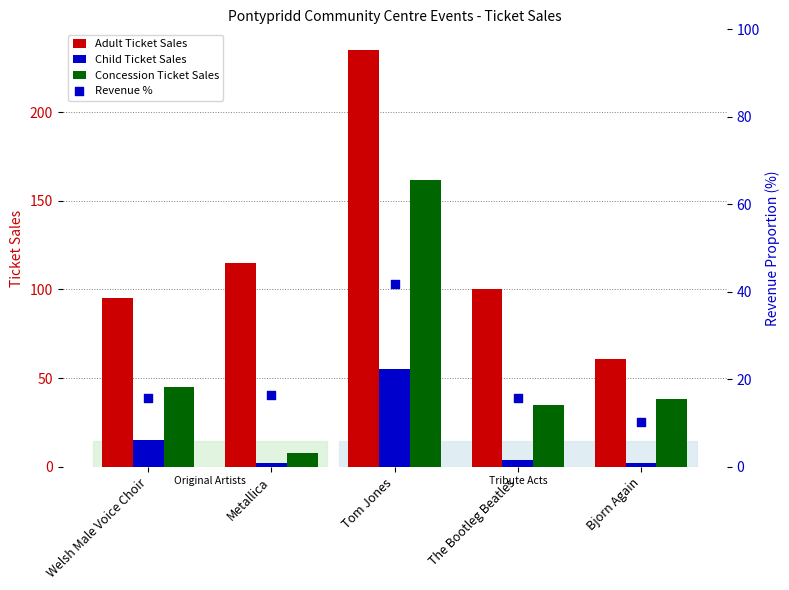

At how many categories does at least one series exceed 217?

1